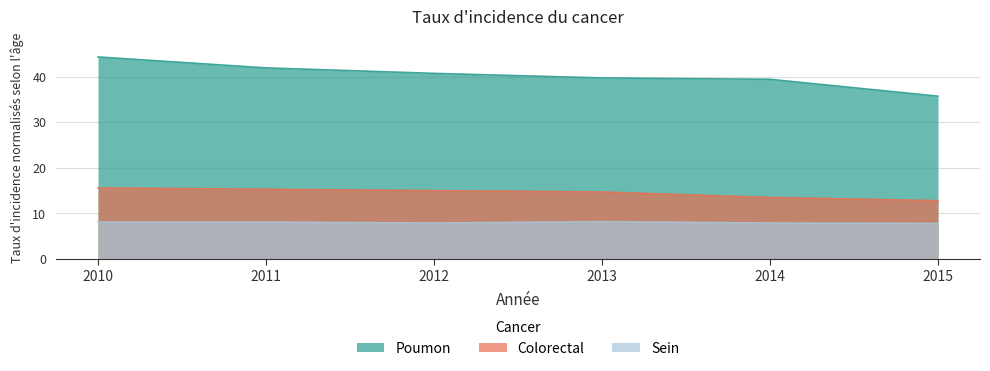

Where does the Sein series first go above 8?

2010